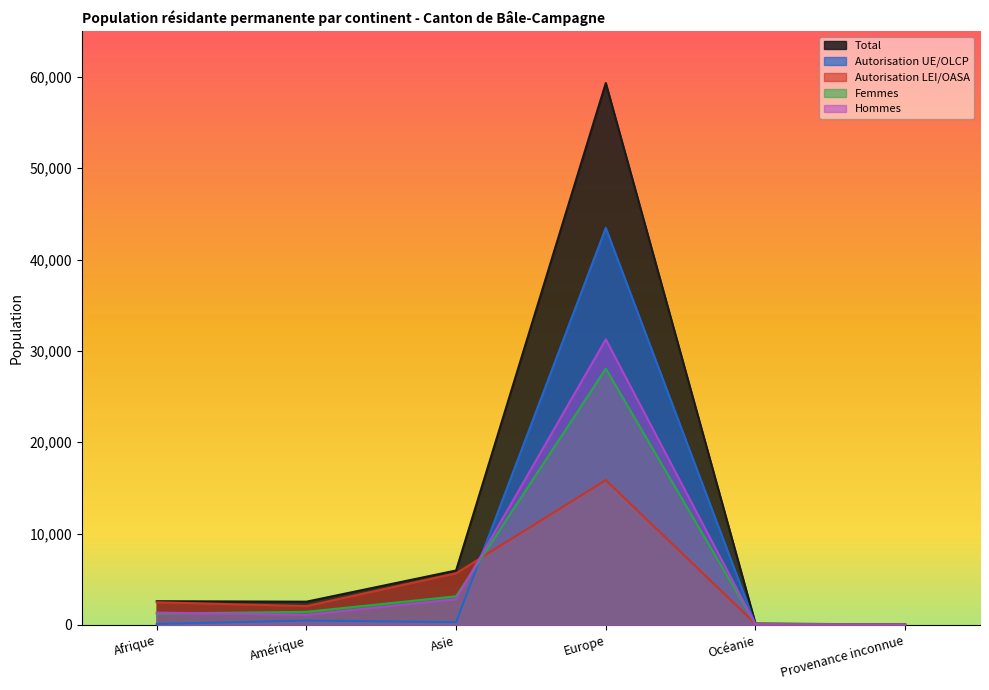

True or false: Total and Femmes intersect in this chart.

False